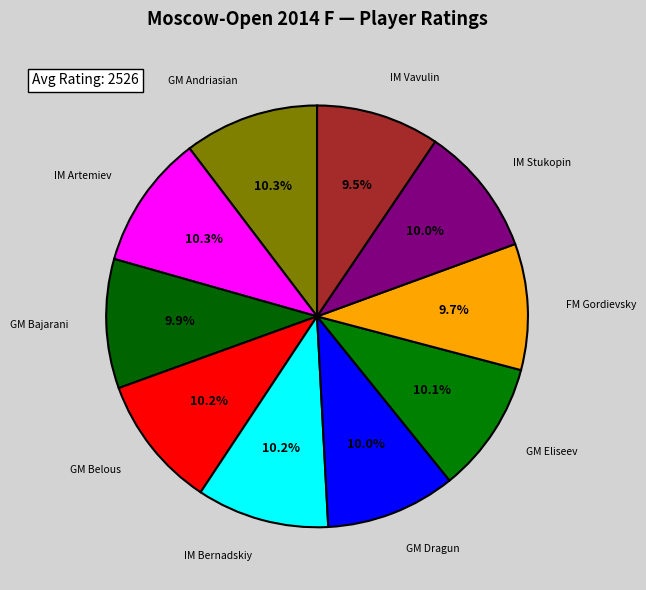

To the nearest percent, what is the average slice percentage?

10%